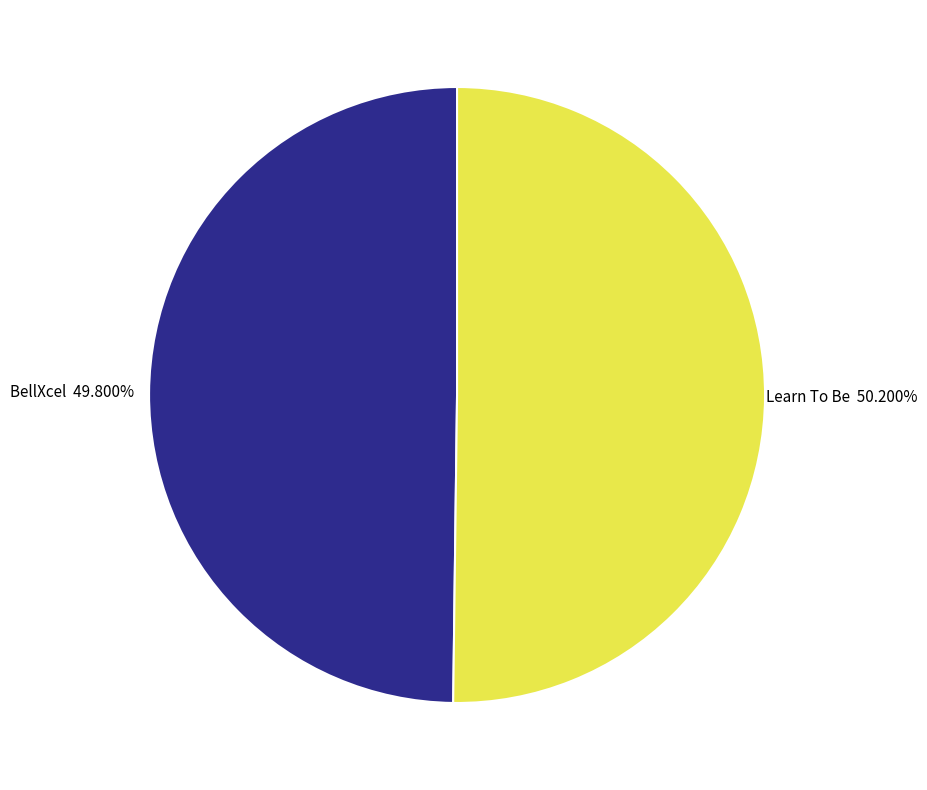

How many slices are in this pie chart?

2